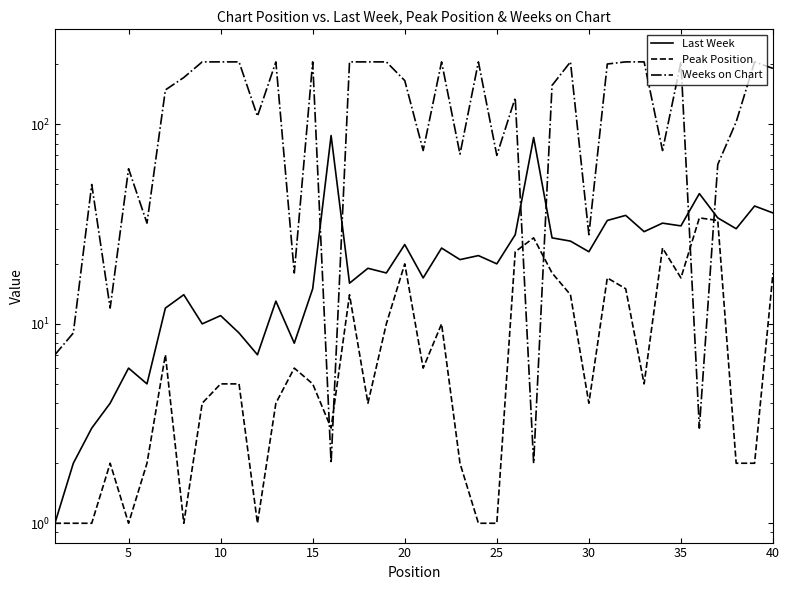

Does the chart display data point markers on the line(s)?

No